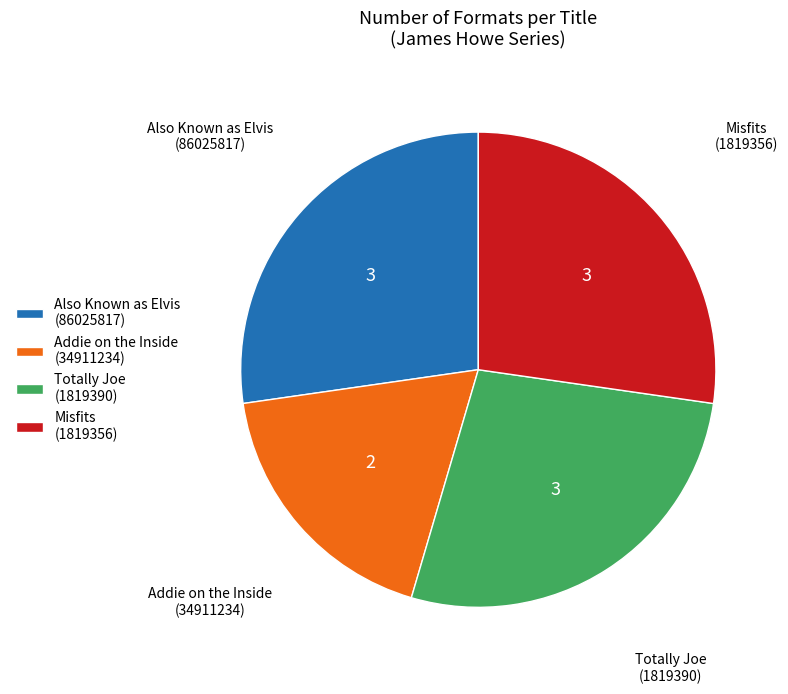

True or false: Misfits (1819356) accounts for 27% of the total.

True